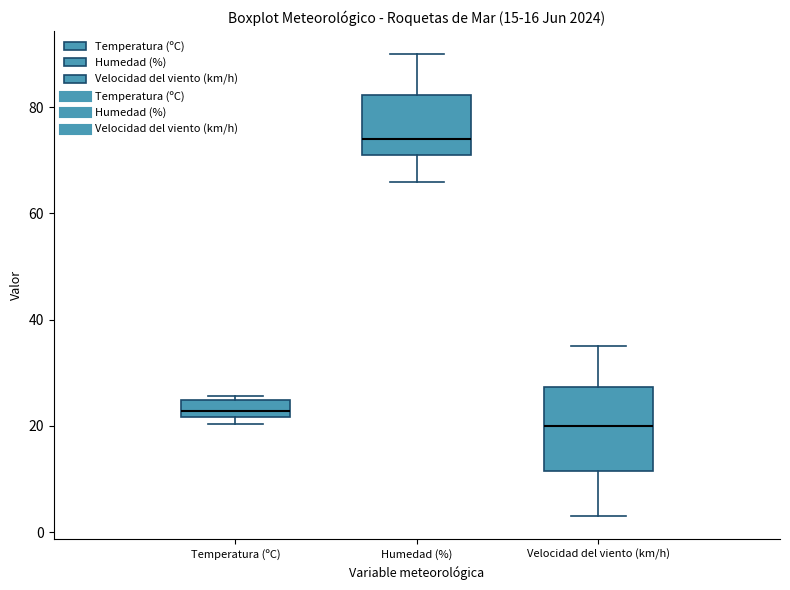

Which box has the highest median line?

Humedad (%)